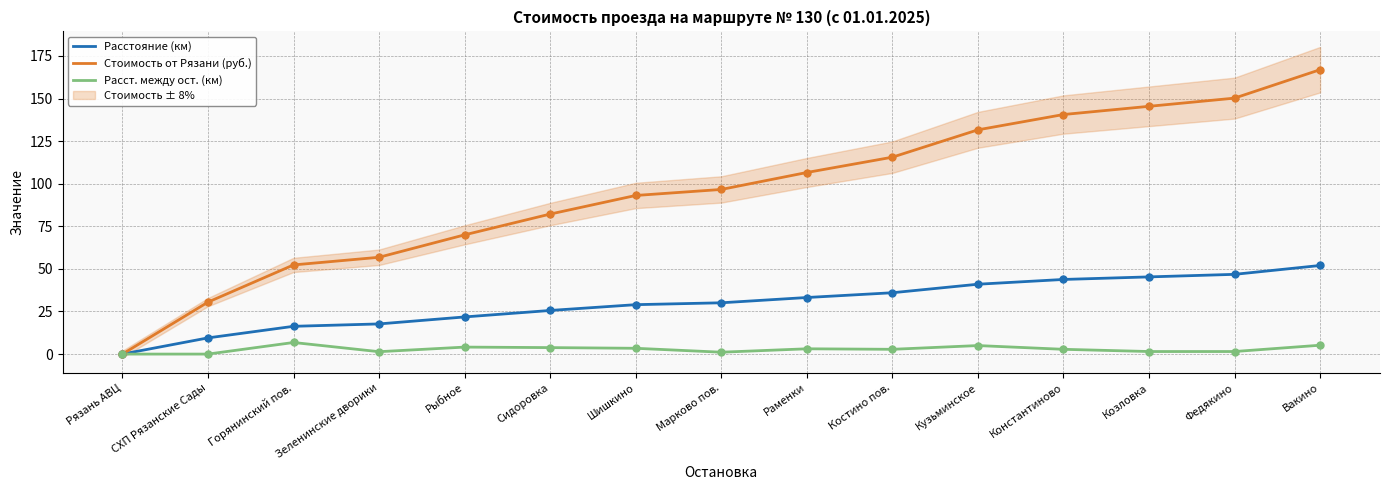

True or false: Стоимость от Рязани (руб.) and Расстояние (км) intersect in this chart.

False